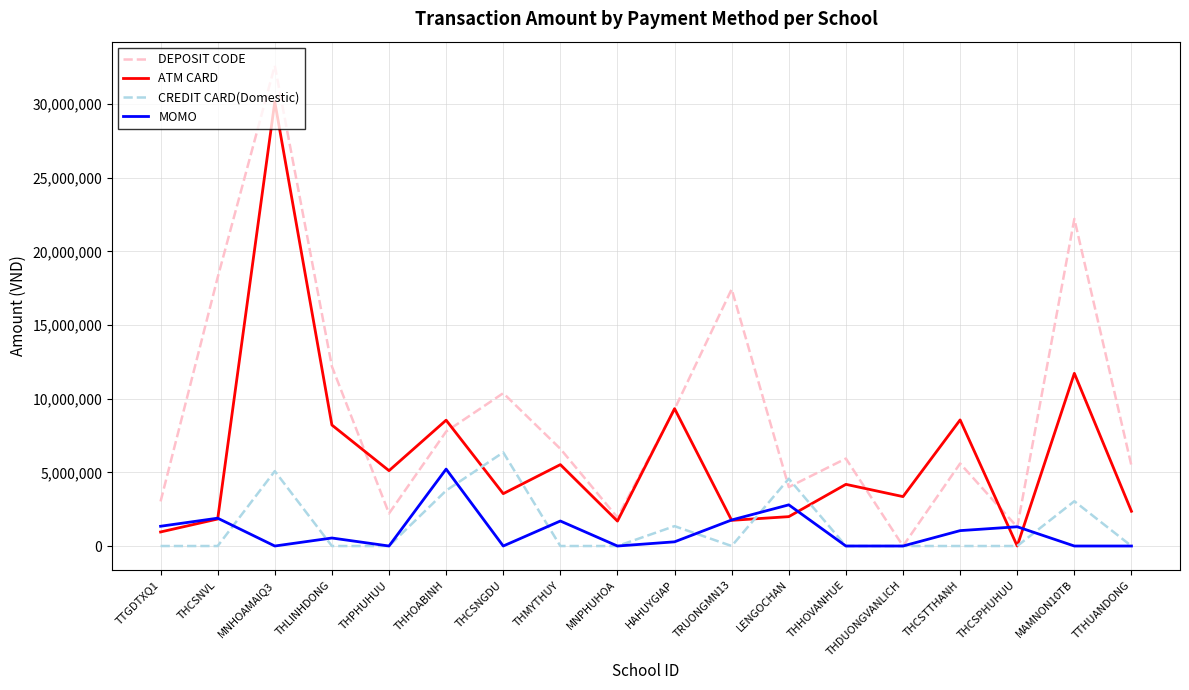

What is the sum of the ATM CARD values at TRUONGMN13 and LENGOCHAN?

3736600